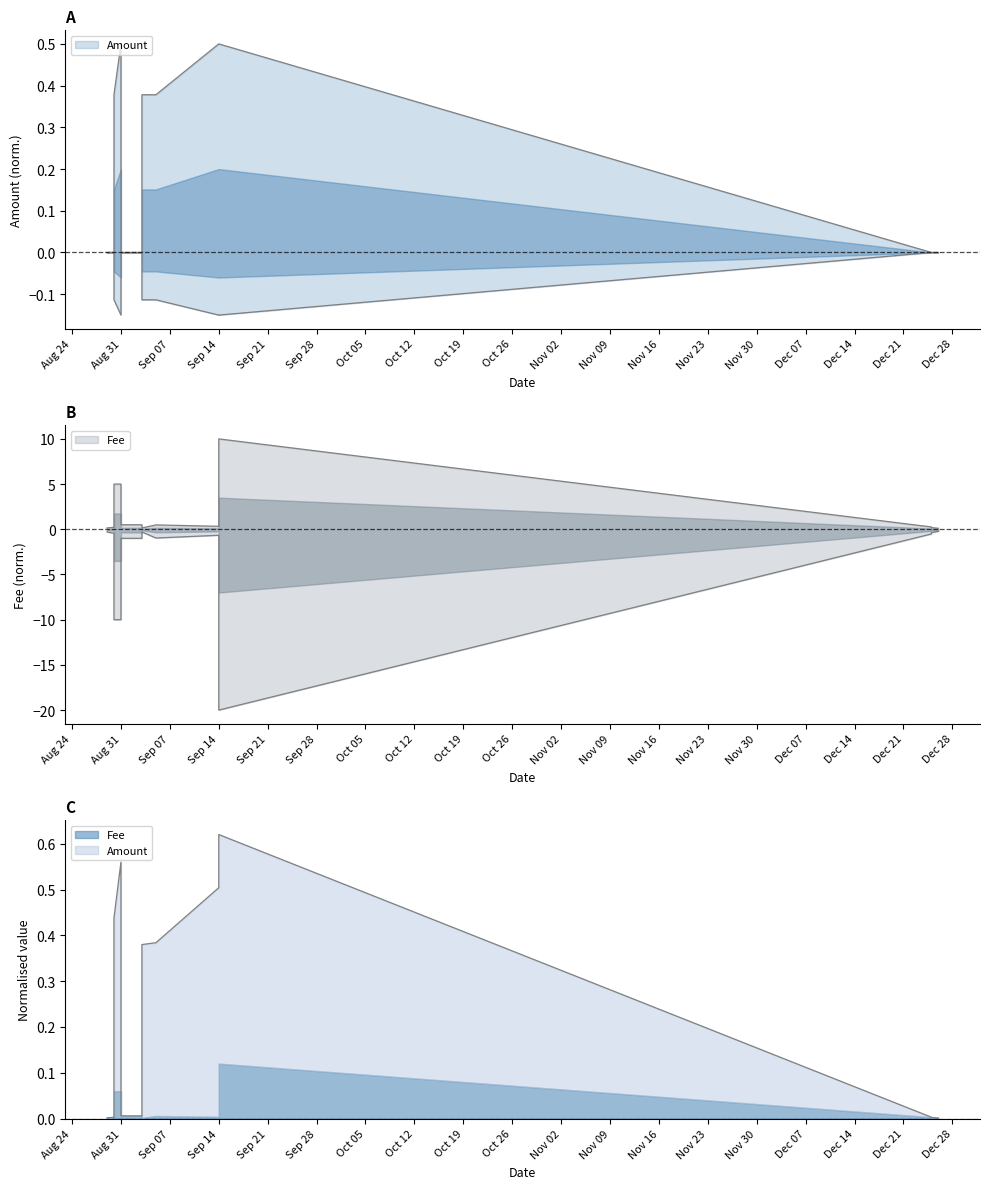

What are all the series names shown in the legend?

Amount, Fee